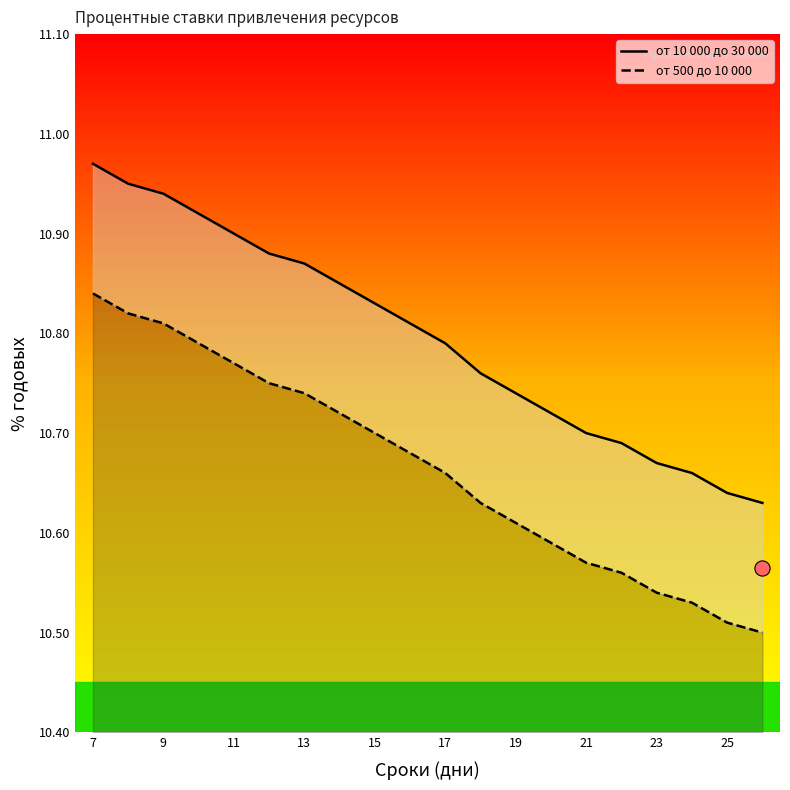

Which series has the largest total across all categories?

от 10 000 до 30 000